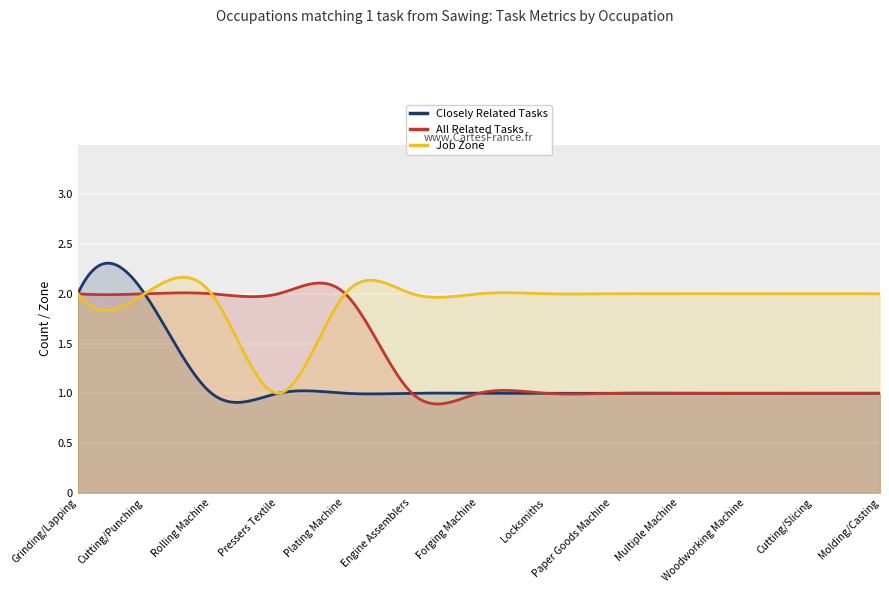

True or false: All Related Tasks has more than 1 interior local peaks.

True